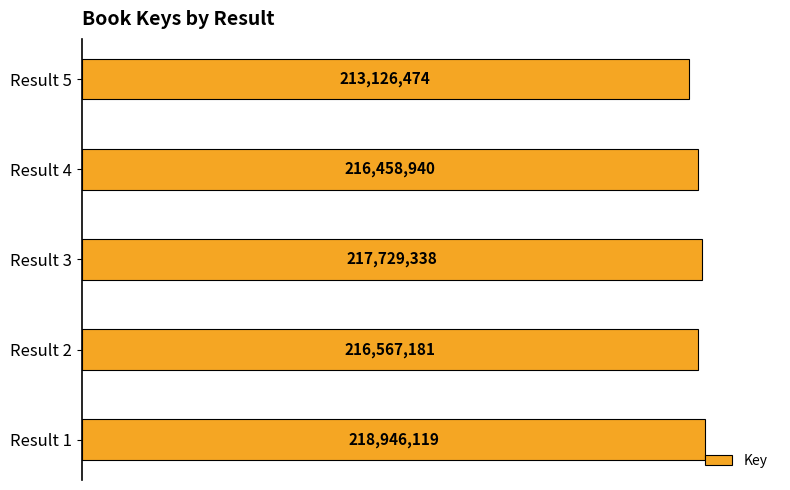

What is the difference between the maximum and second lowest values?

2487179